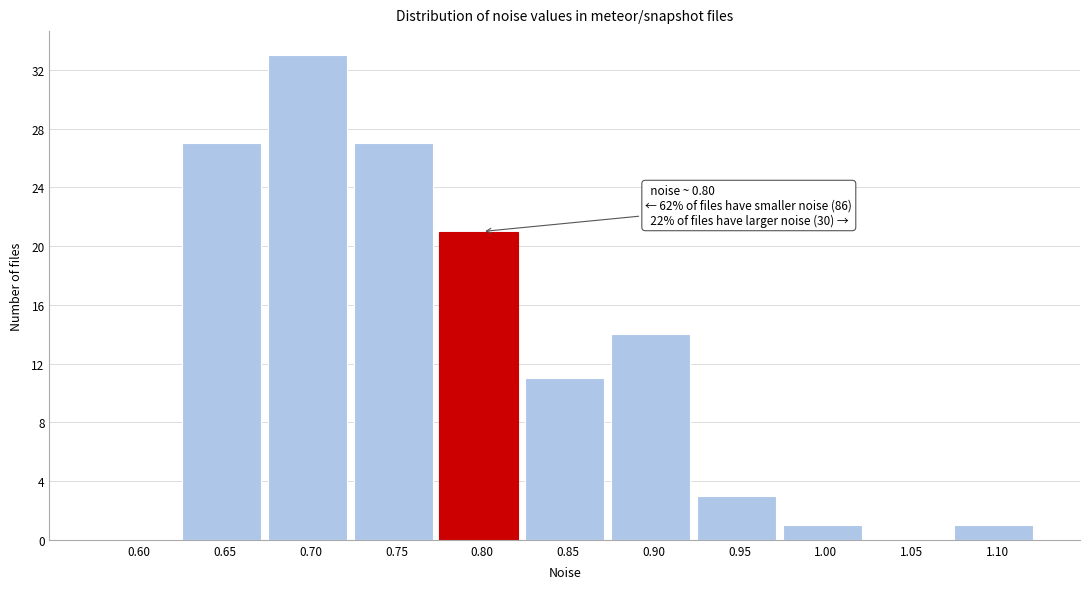

Reading left to right, what are all the values shown in this chart?

0.60=0	0.65=27	0.70=33	0.75=27	0.80=21	0.85=11	0.90=14	0.95=3	1.00=1	1.05=0	1.10=1